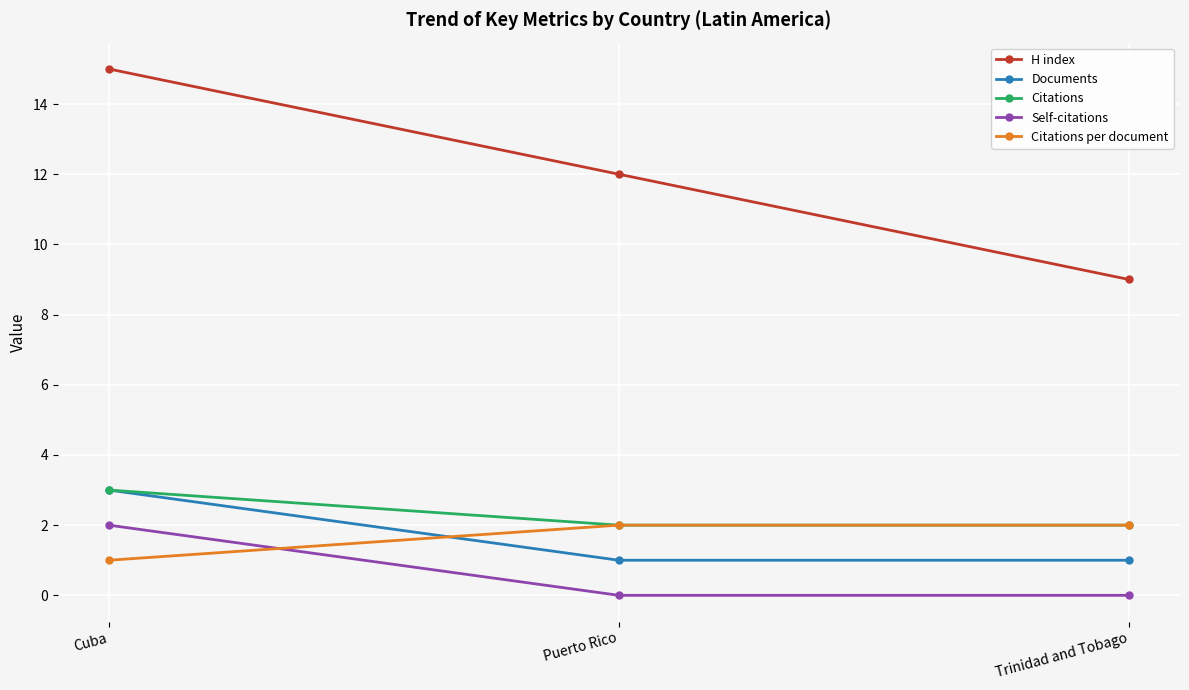

The Documents series shows 5 at Cuba. True or false?

False